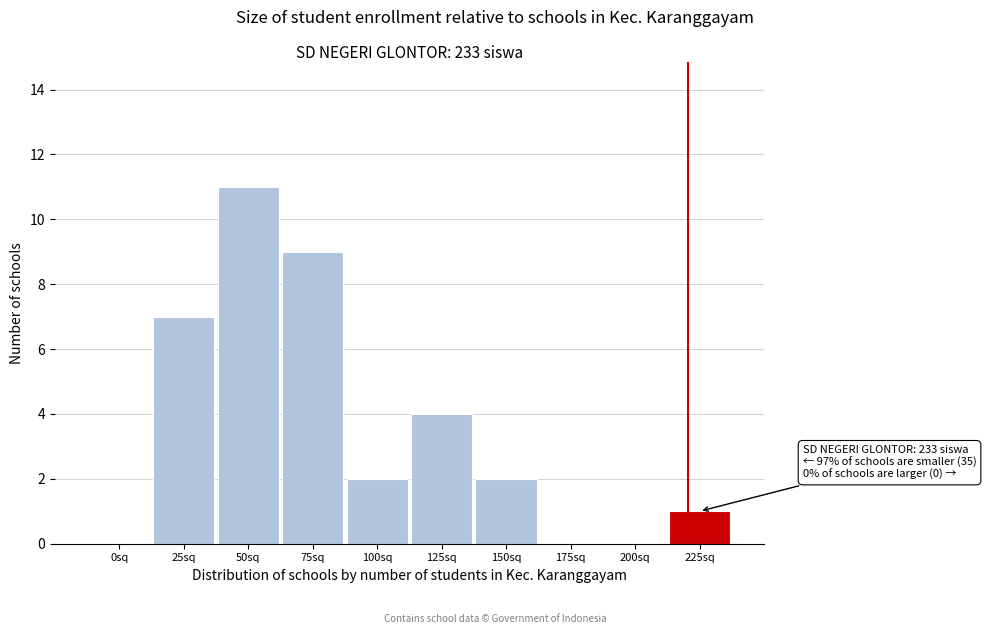

Reading left to right, what are all the values shown in this chart?

0sq=0	25sq=7	50sq=11	75sq=9	100sq=2	125sq=4	150sq=2	175sq=0	200sq=0	225sq=1